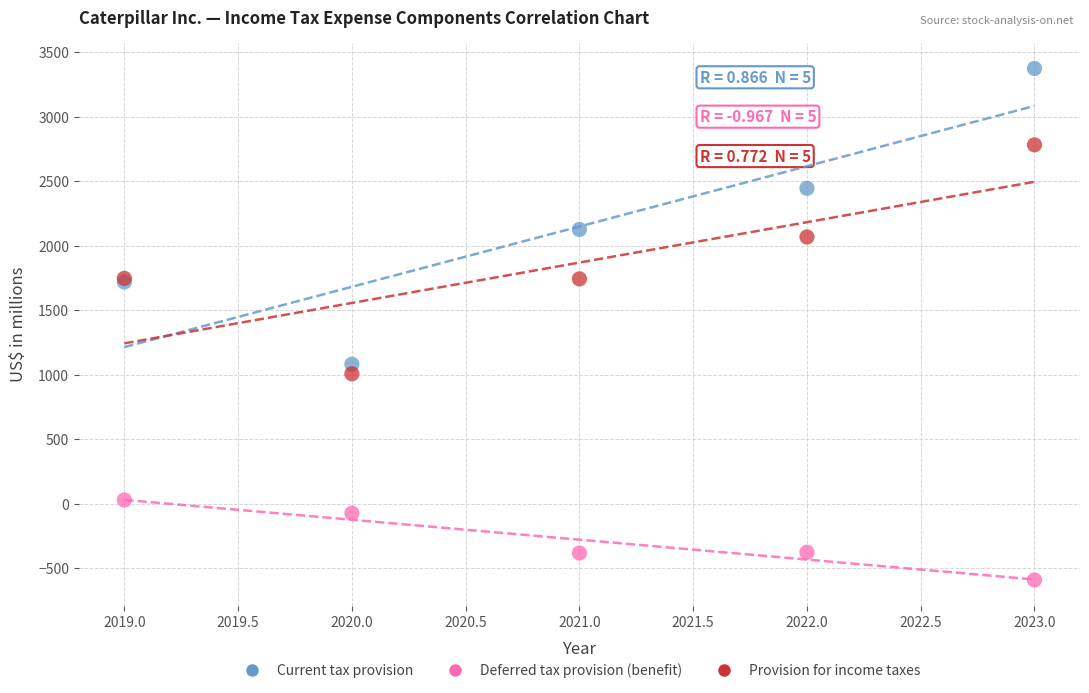

Which series contains the lowest Y value?

Deferred tax provision (benefit)